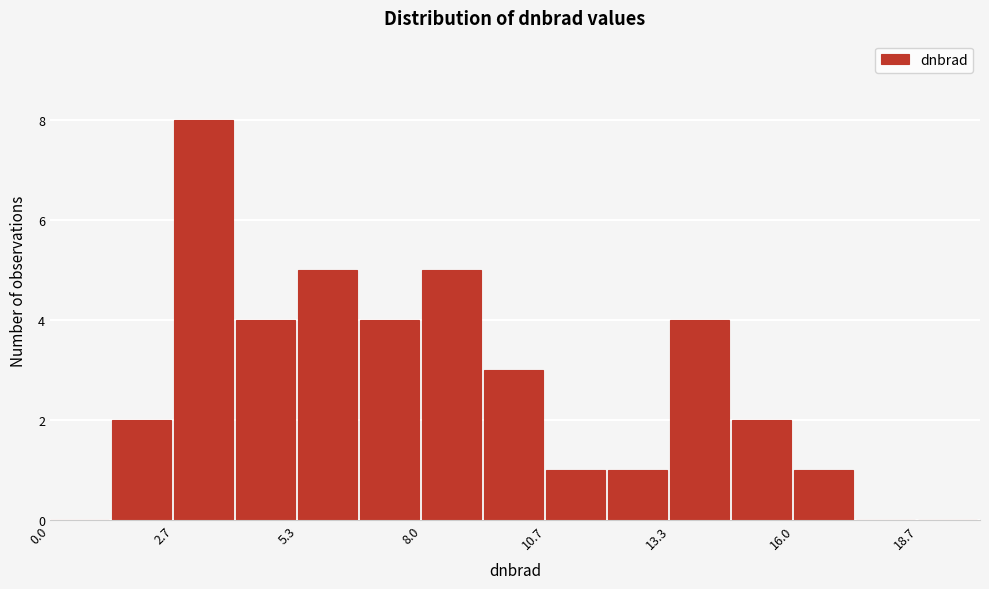

Around what value on the x-axis is the tallest bar? Give the approximate position of its centre, as read against the axis.

3.5